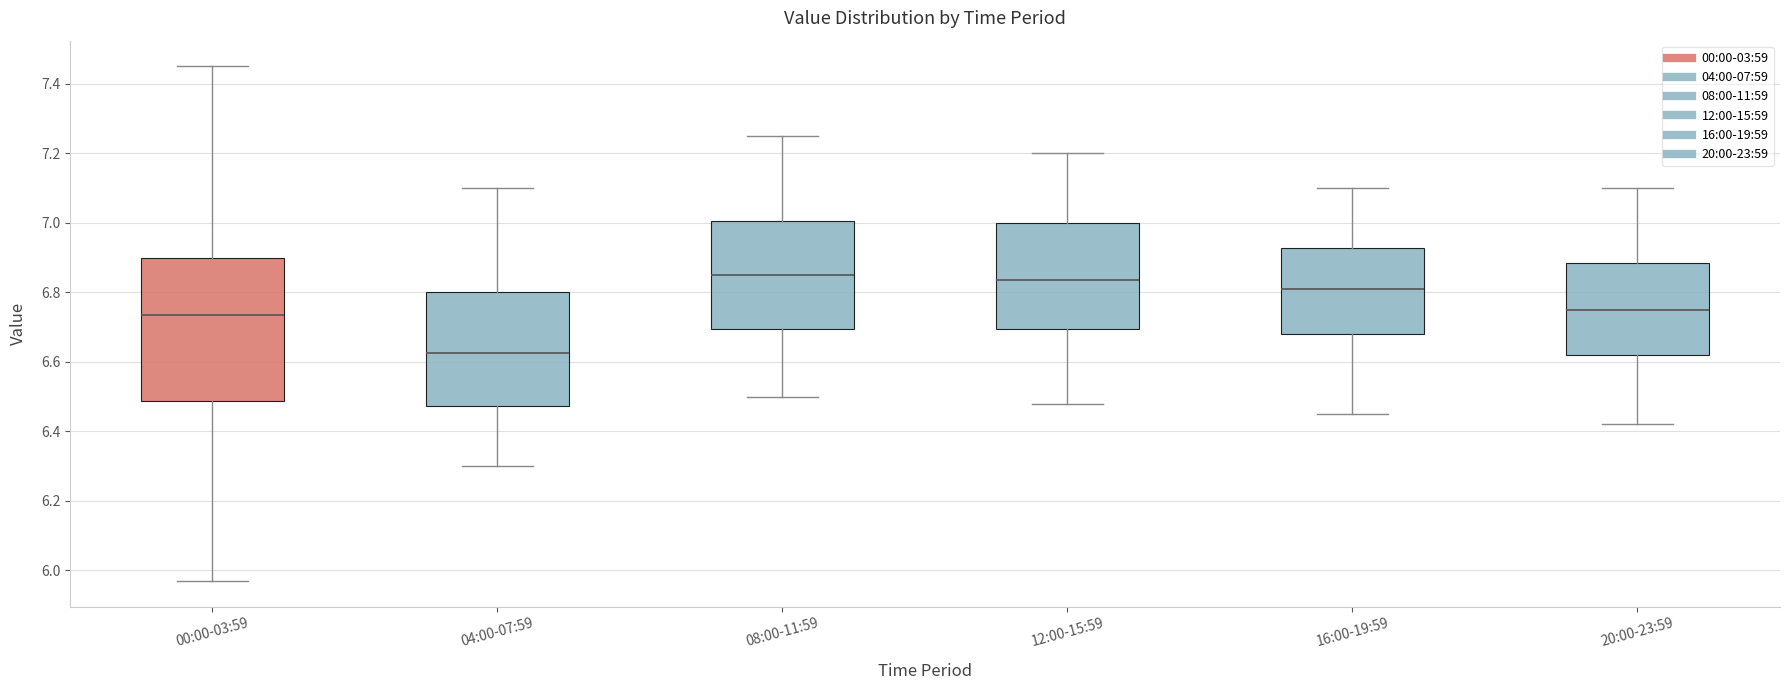

Comparing the boxes themselves (not the whiskers), which one is the tallest?

00:00-03:59